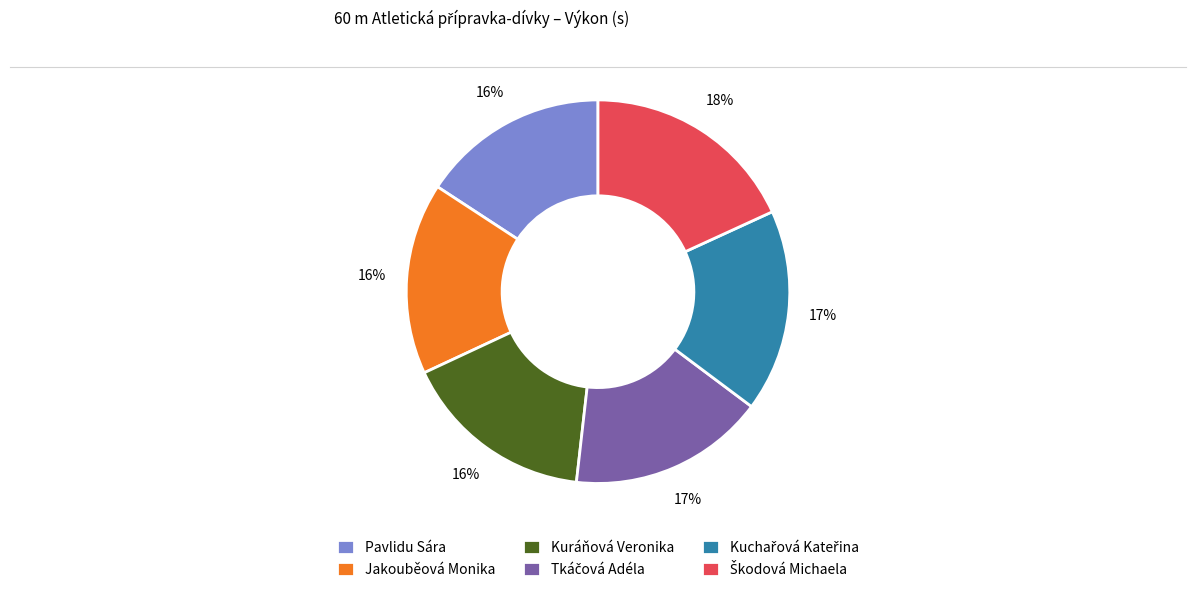

Is it true that Kuráňová Veronika is 27% of the pie?

False